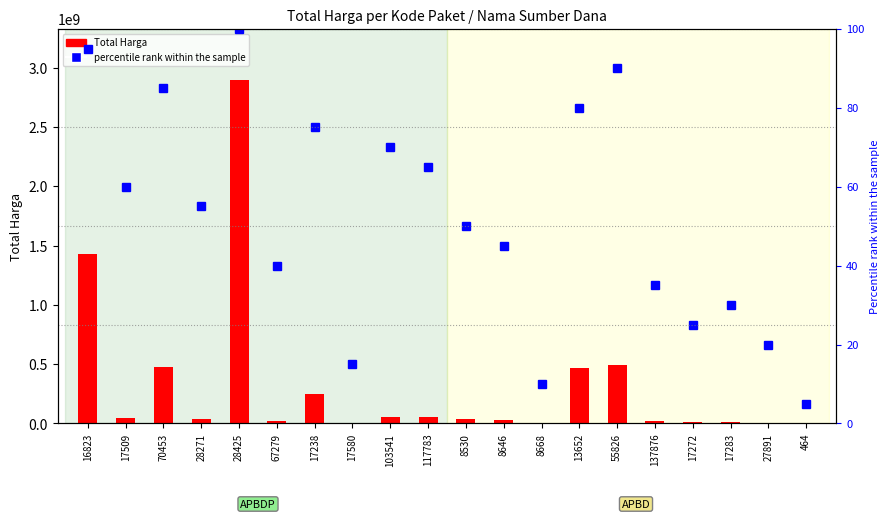

What is the difference between the maximum and minimum values?

95.0